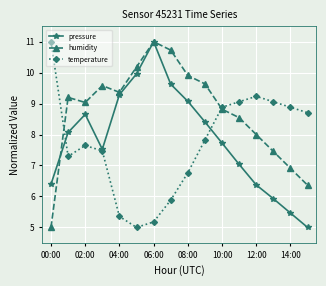

After their last crossing, which series has the higher values: pressure or humidity?

humidity